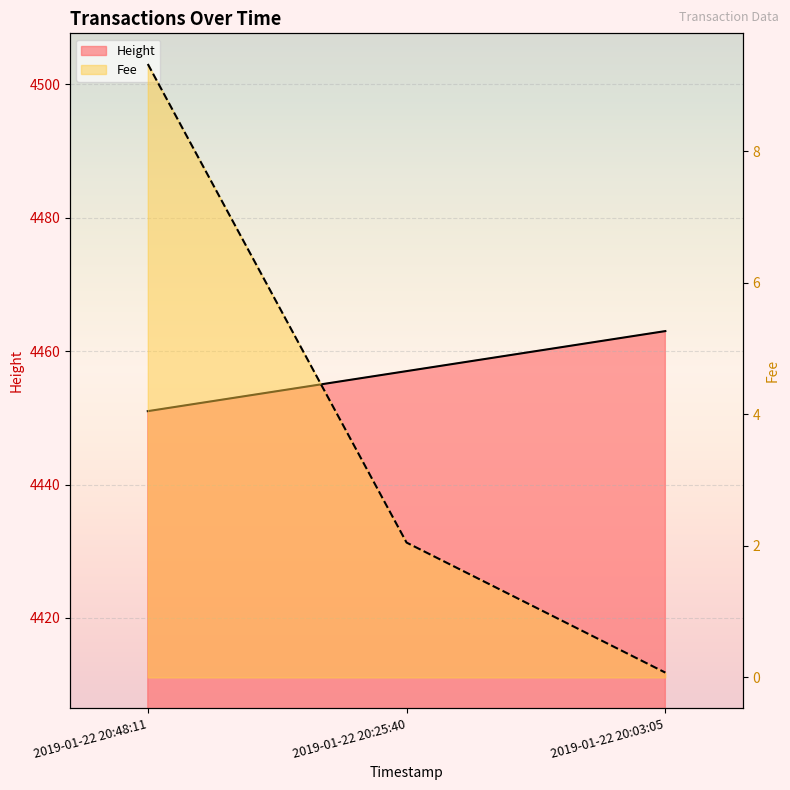

How many values in the Fee series are below 2?

1